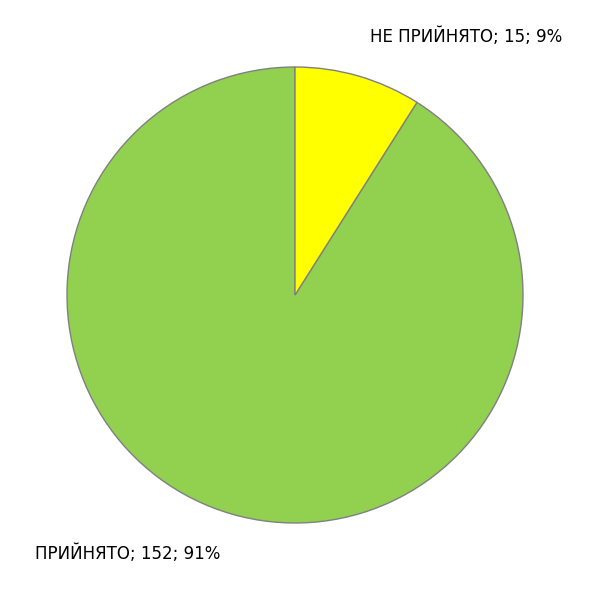

To the nearest percent, what is the difference between the largest and smallest slice percentages?

82%